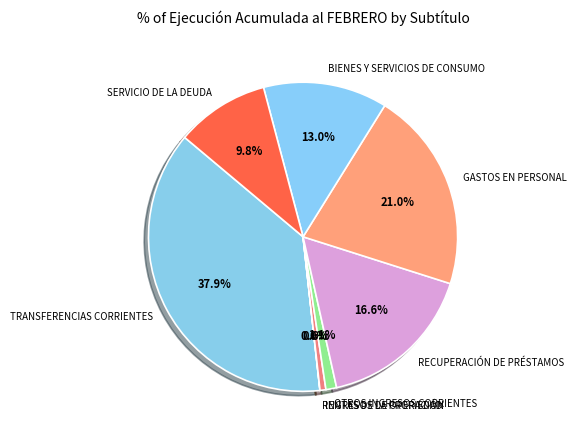

What is the largest slice in the pie chart?

TRANSFERENCIAS CORRIENTES